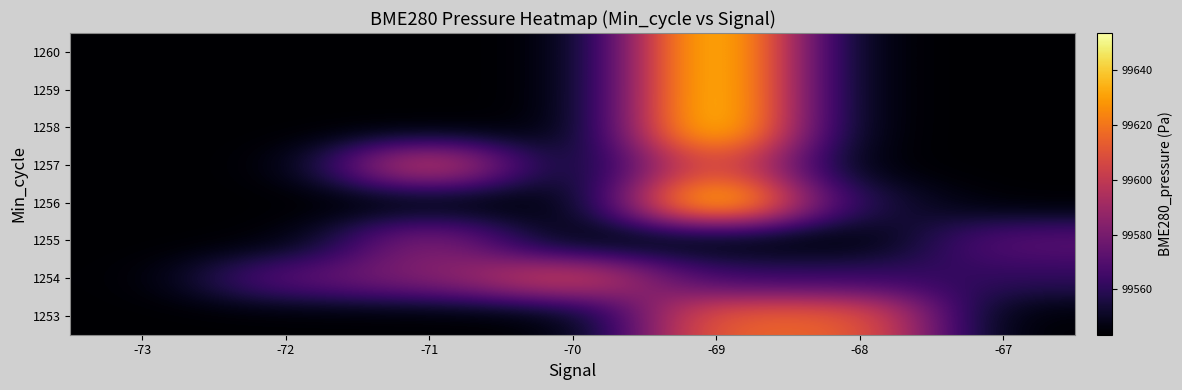

At which category is the sum across all series the highest?

-69